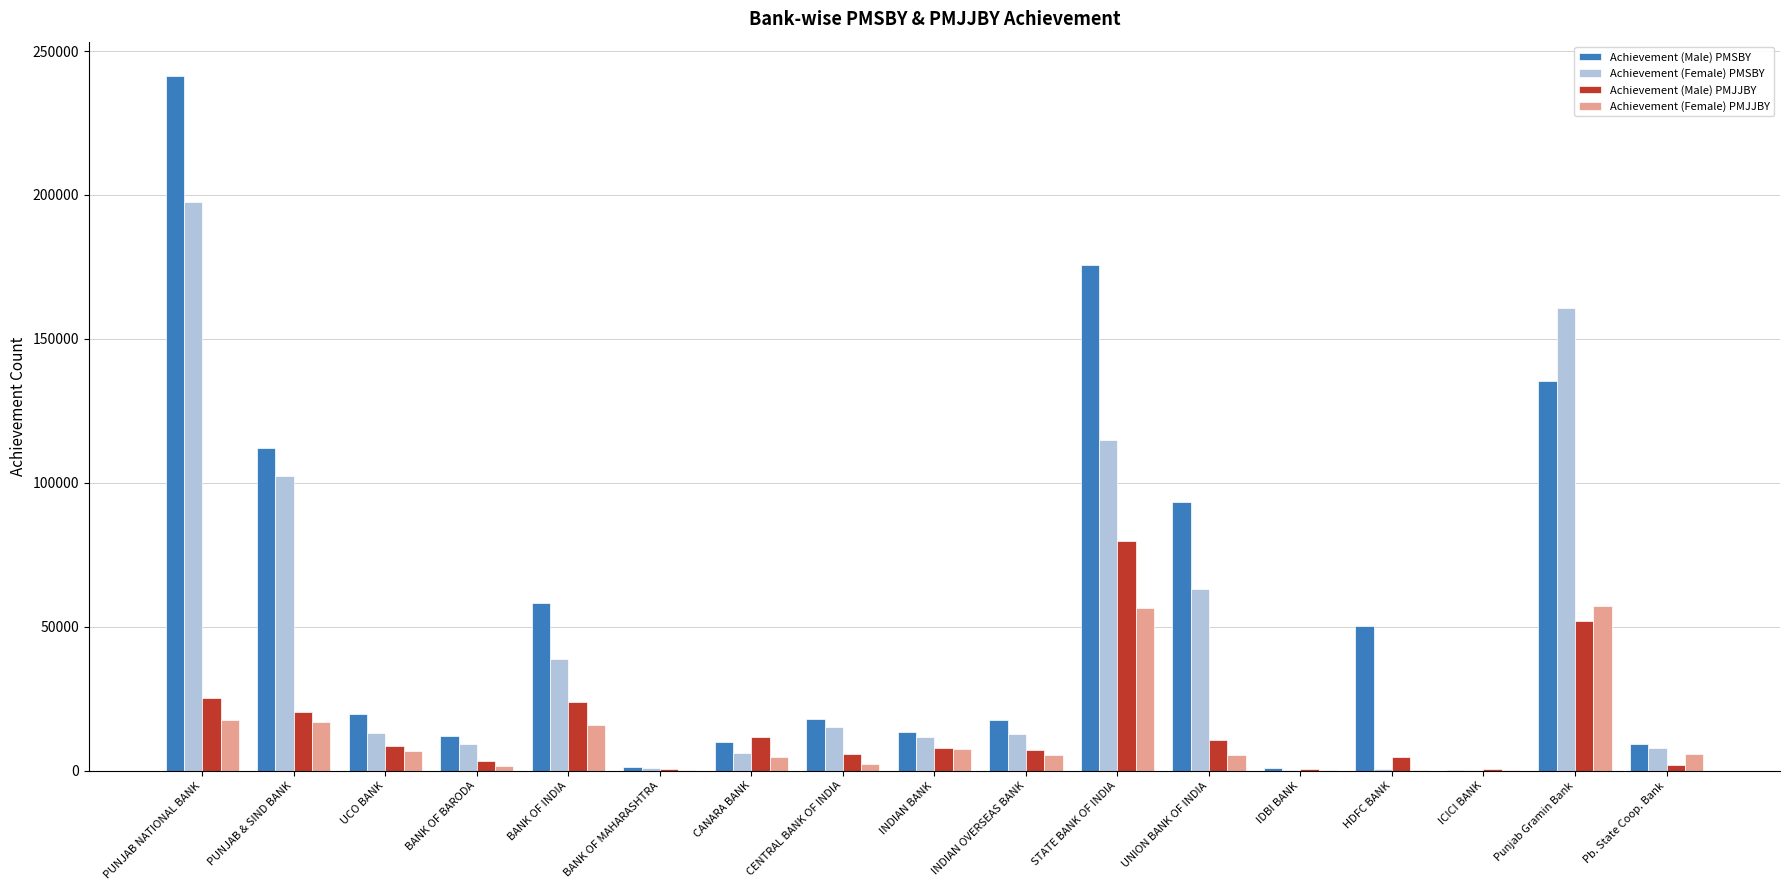

Is the value of Achievement (Male) PMSBY at STATE BANK OF INDIA greater than the value of Achievement (Female) PMJJBY at IDBI BANK?

Yes